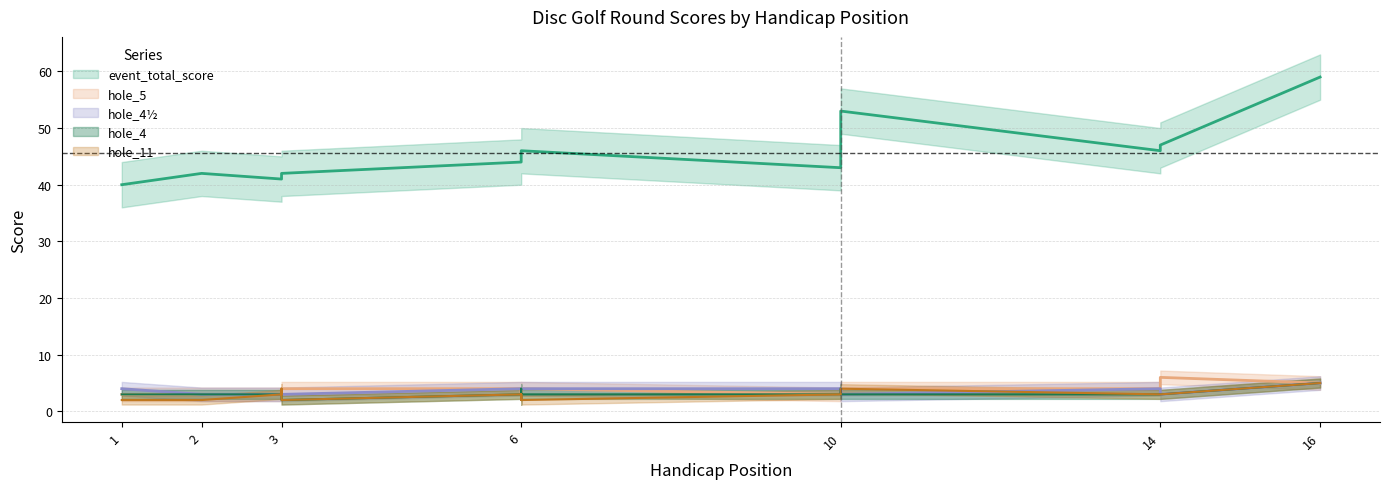

Rank the series by their maximum value, from lowest to highest.

hole_4, hole_4half, hole_11, hole_5, event_total_score